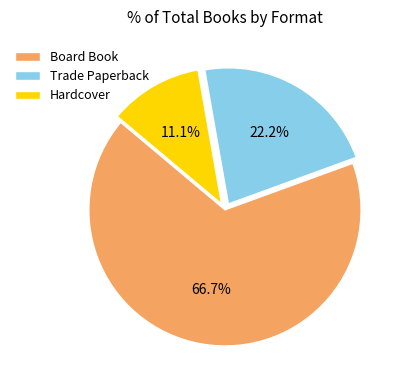

The Trade Paperback slice represents 22% of the pie. True or false?

True